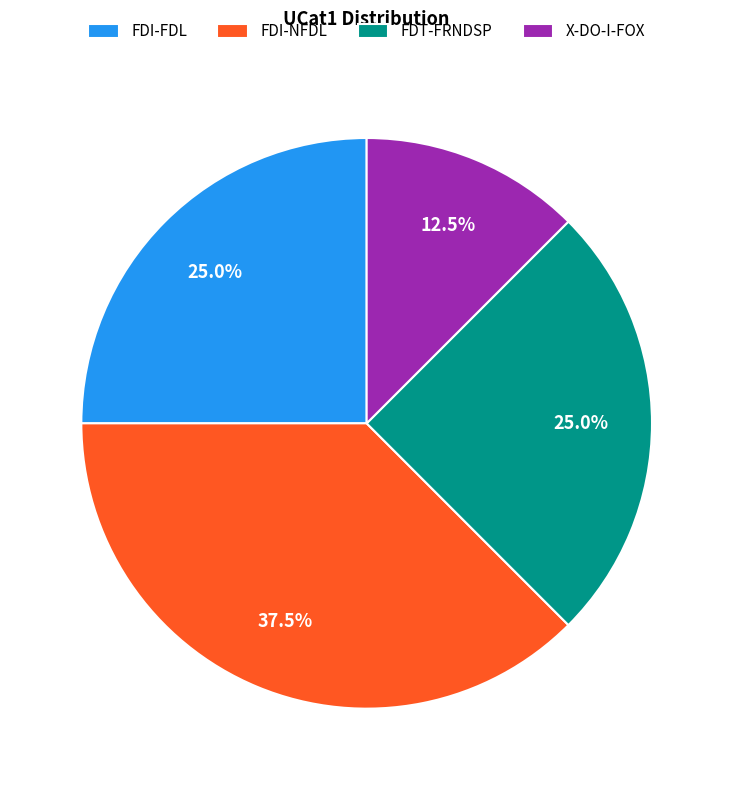

How much of the chart is everything except X-DO-I-FOX?

87.5%